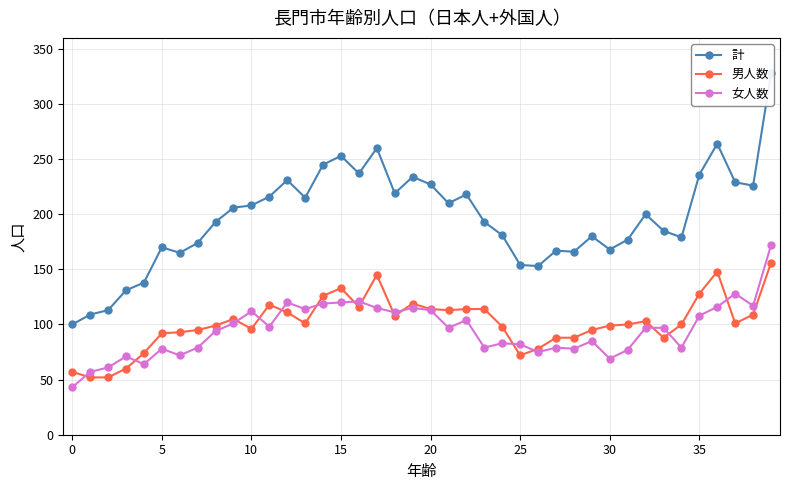

Reading left to right, transcribe all the data shown in this chart.

計: 100	109	113	131	138	170	165	174	193	206	208	216	231	215	245	253	237	260	219	234	227	210	218	193	181	154	153	167	166	180	168	177	200	185	179	236	264	229	226	328
男人数: 57	52	52	60	74	92	93	95	99	105	96	118	111	101	126	133	116	145	108	119	114	113	114	114	98	72	78	88	88	95	99	100	103	88	100	128	148	101	109	156
女人数: 43	57	61	71	64	78	72	79	94	101	112	98	120	114	119	120	121	115	111	115	113	97	104	79	83	82	75	79	78	85	69	77	97	97	79	108	116	128	117	172